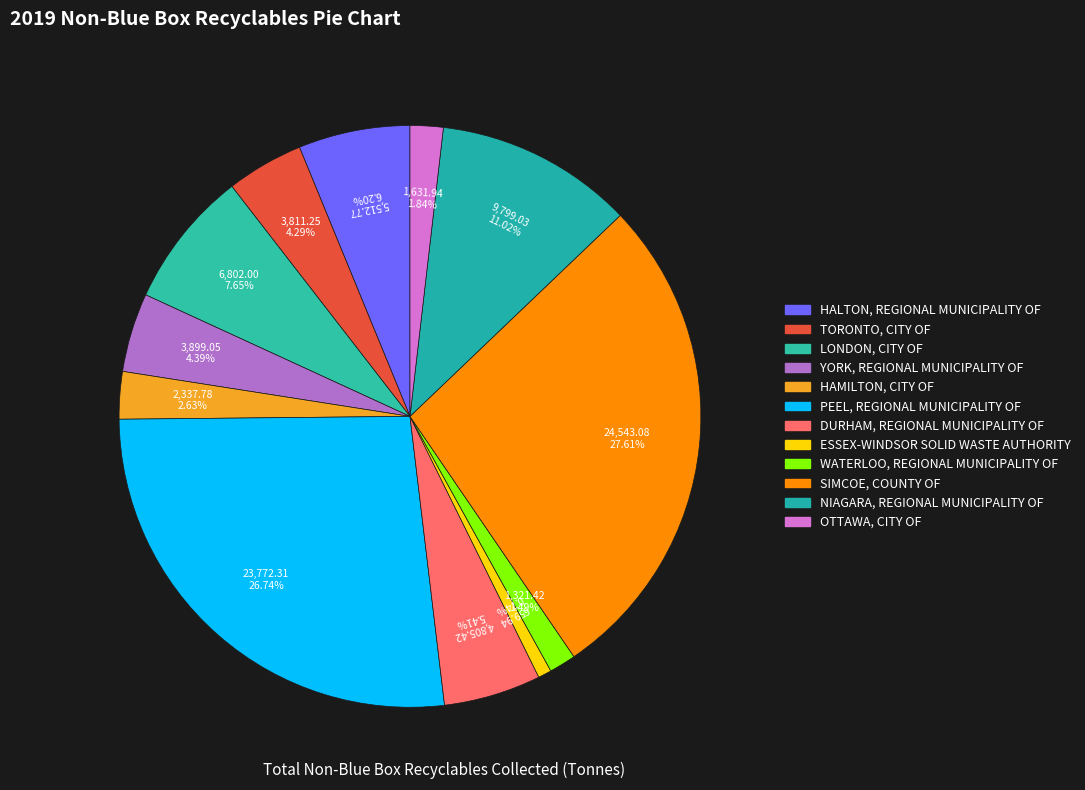

What percentage is the TORONTO, CITY OF slice, to the nearest percent?

4%